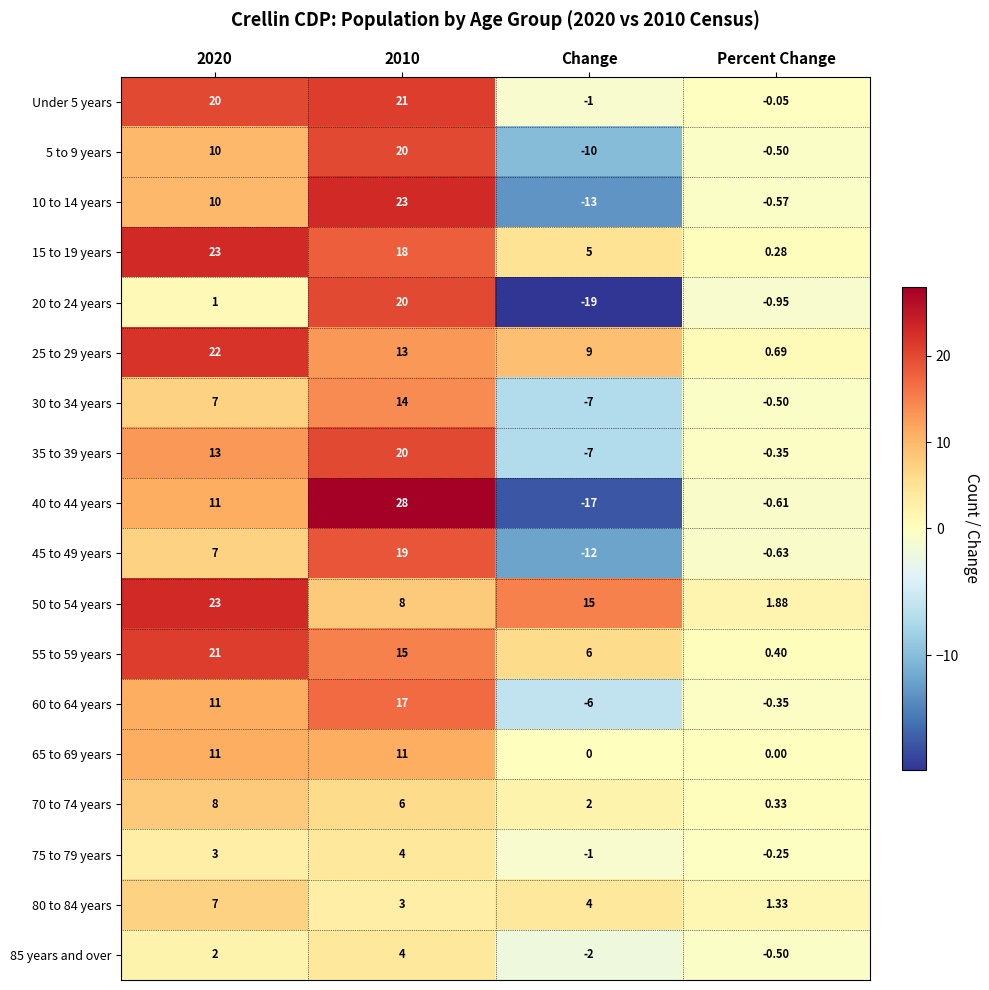

Is the value of 15 to 19 years at Percent Change greater than the value of 75 to 79 years at 2020?

No